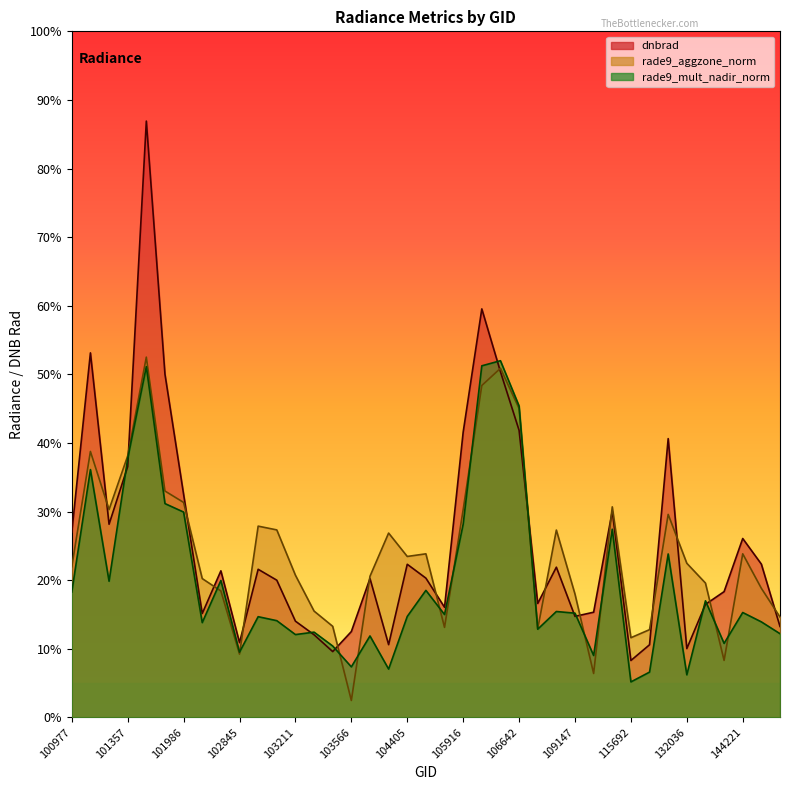

What are all the series names shown in the legend?

dnbrad, rade9_aggzone_norm, rade9_mult_nadir_norm